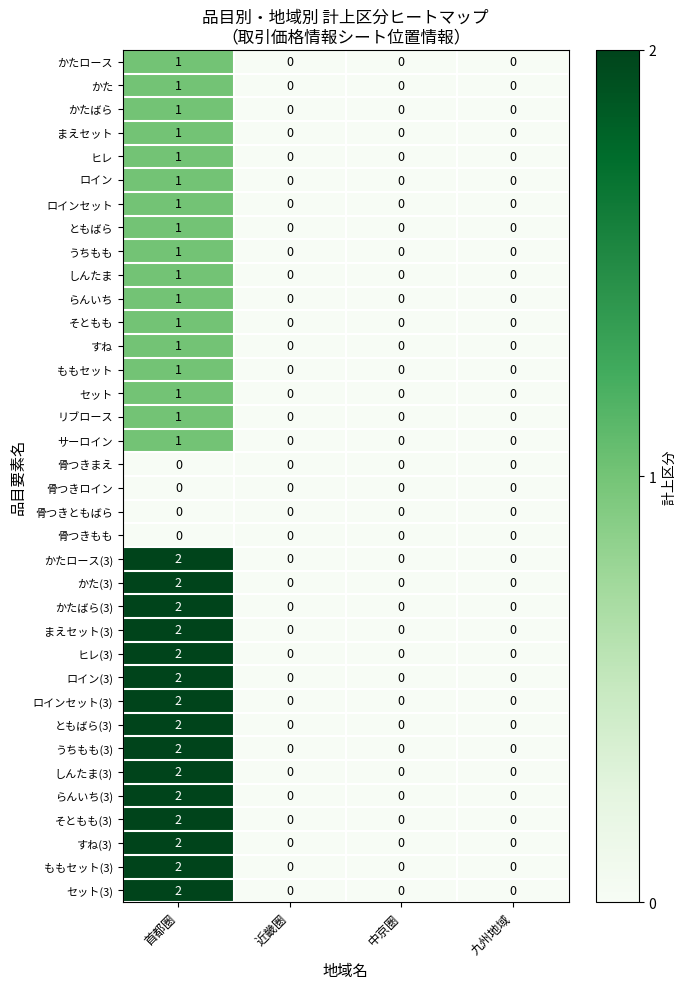

At which category is the sum across all series the highest?

首都圏